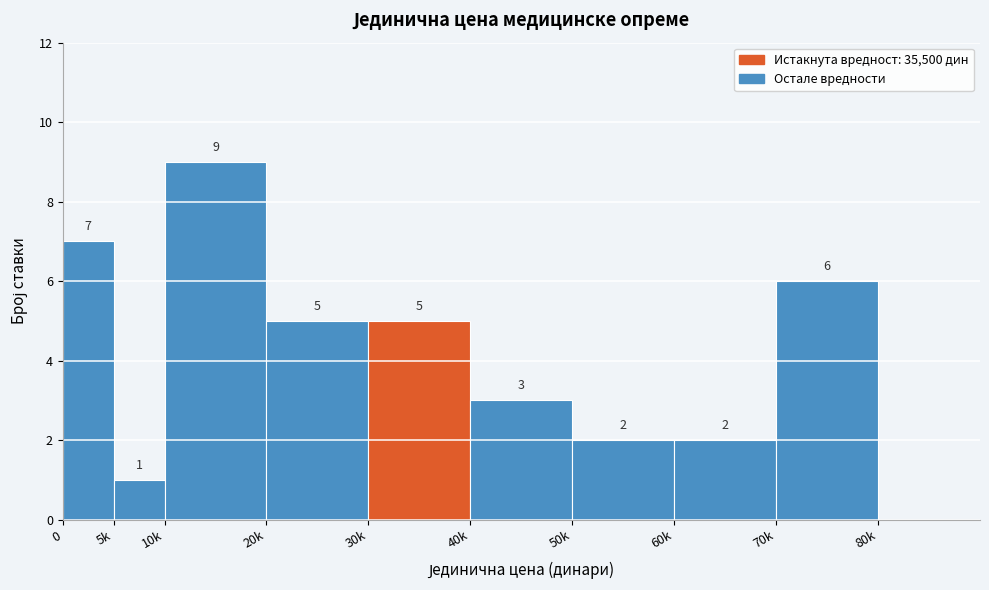

Reading left to right, extract all data points from this chart.

0=7	5k=1	10k=9	20k=5	30k=5	40k=3	50k=2	60k=2	70k=6	80k=0